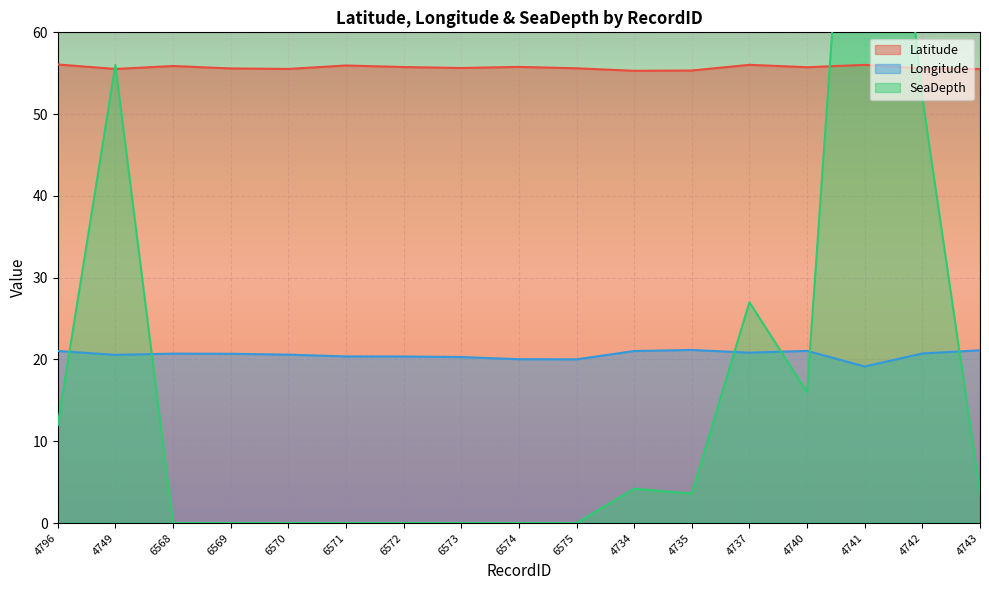

What position from the right is 6571?

12